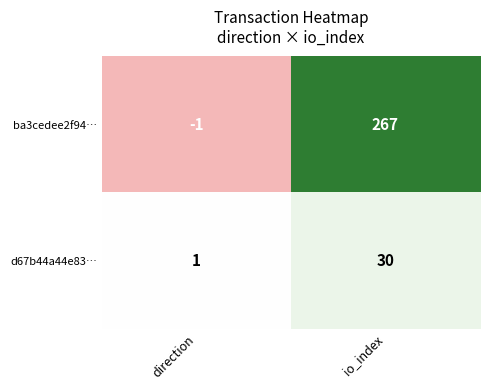

What value does the d67b44a44e83… series have at io_index, to the nearest 5?

30